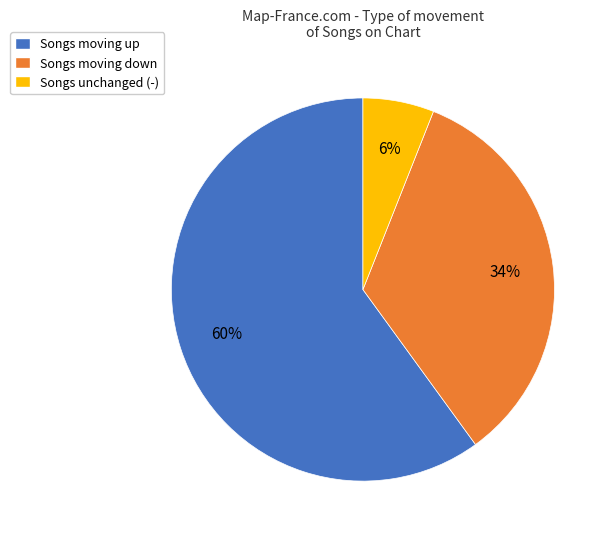

How many slices are in this pie chart?

3